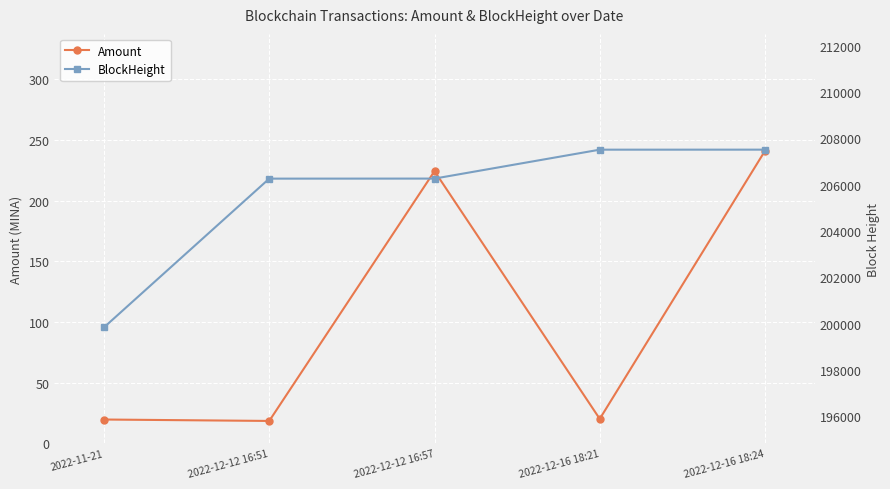

List the series in order of their overall mean, highest first.

BlockHeight, Amount